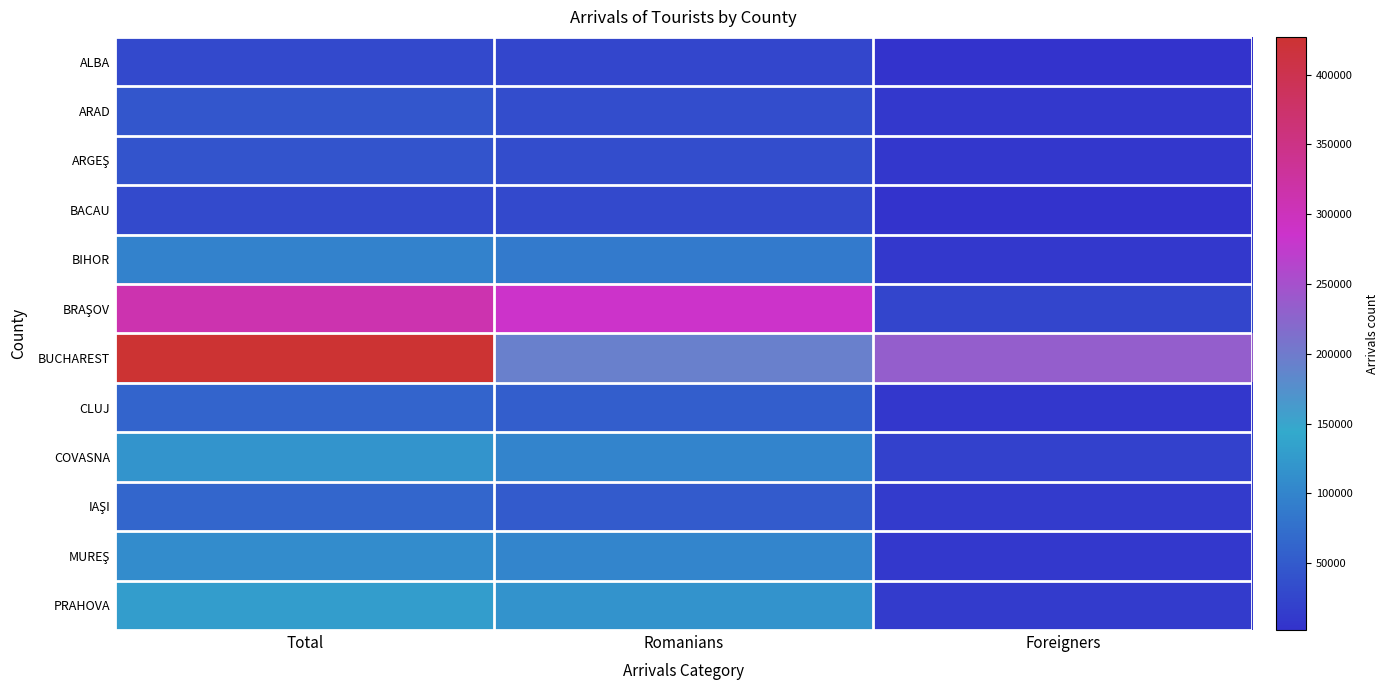

At which category is the sum across all series the highest?

Total